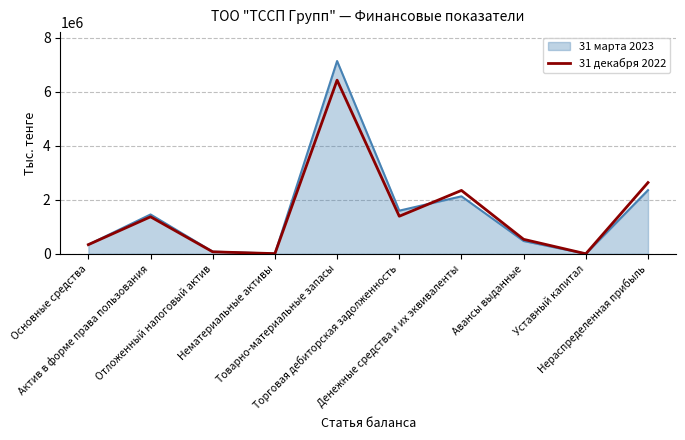

What is the maximum value shown in the chart?

7130688